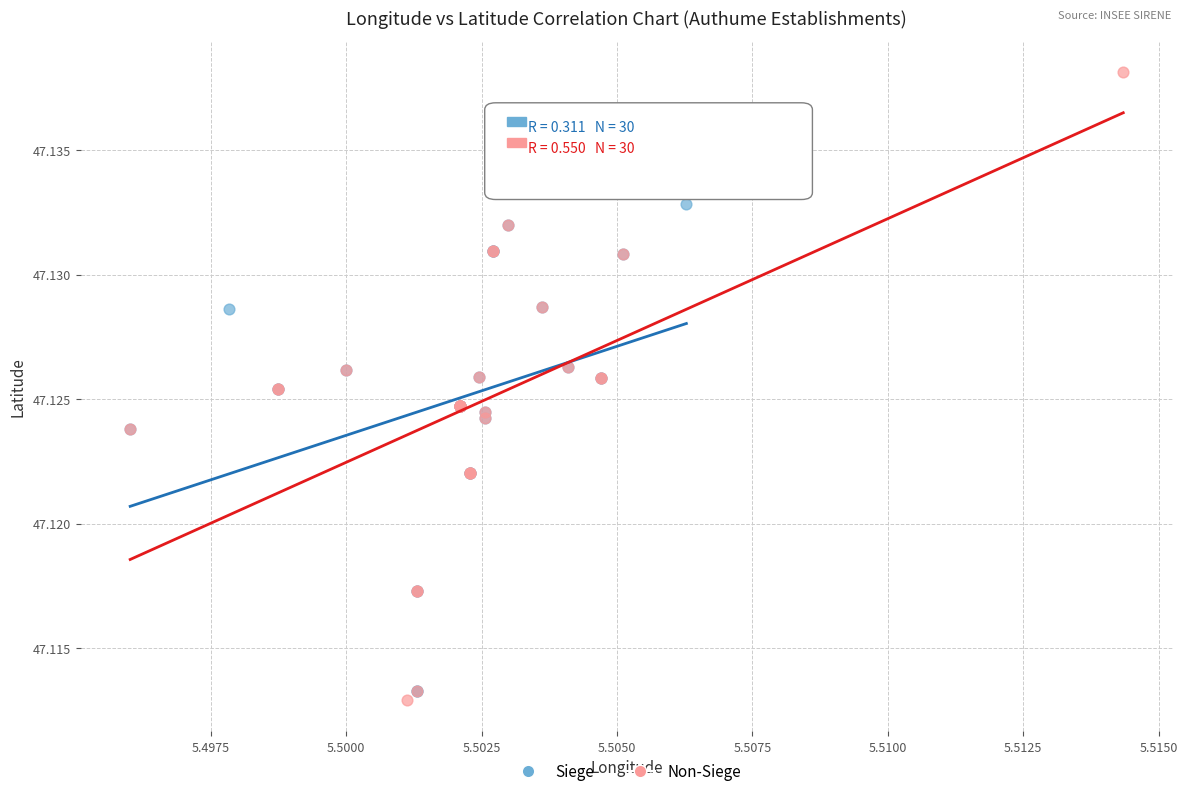

Which series contains the highest Y value?

Non-Siege